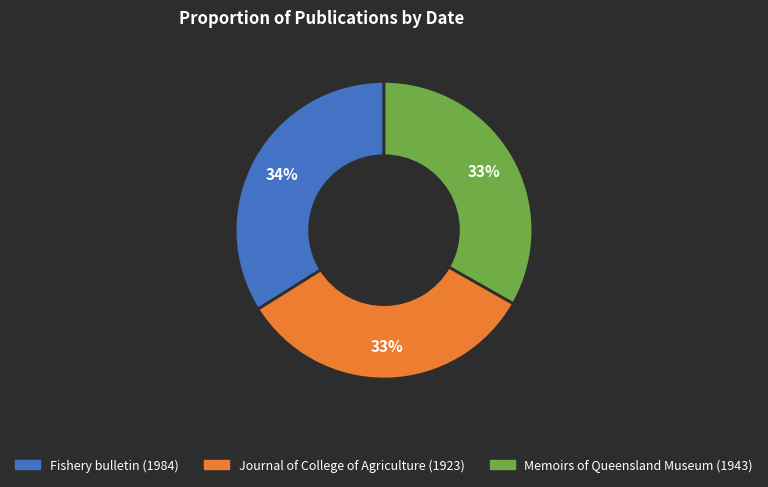

What is the largest slice in the pie chart?

Fishery bulletin (1984)